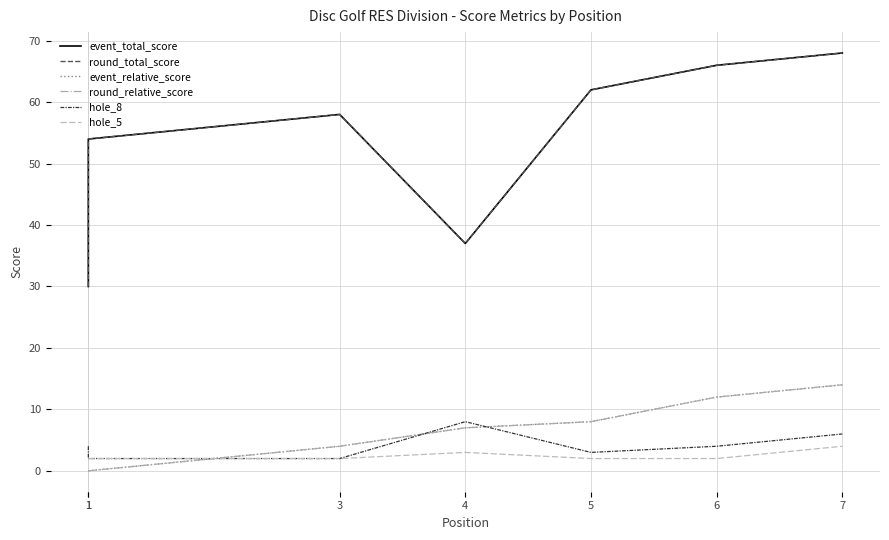

True or false: event_total_score has a value of 62 at 5.

True